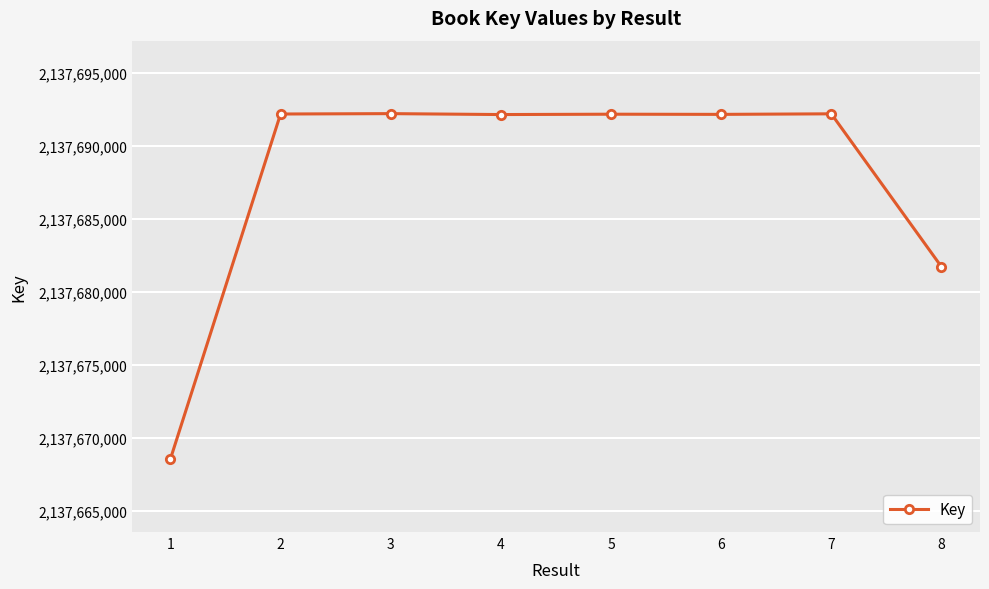

What is the difference between the maximum and second lowest values?

10493